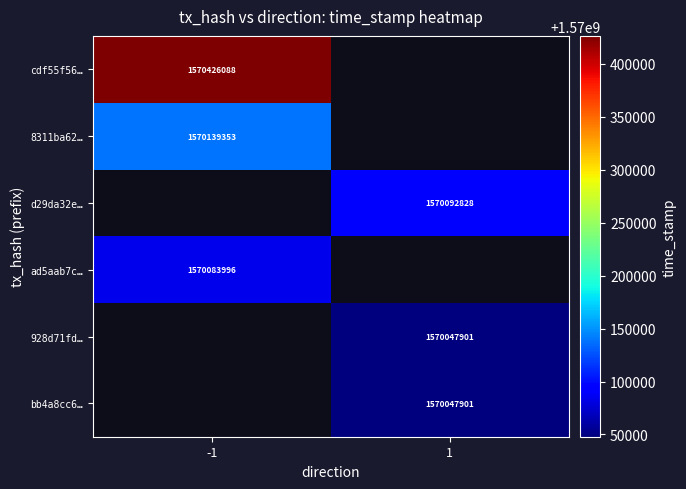

The d29da32e… series shows 1570092828 at 1. True or false?

True